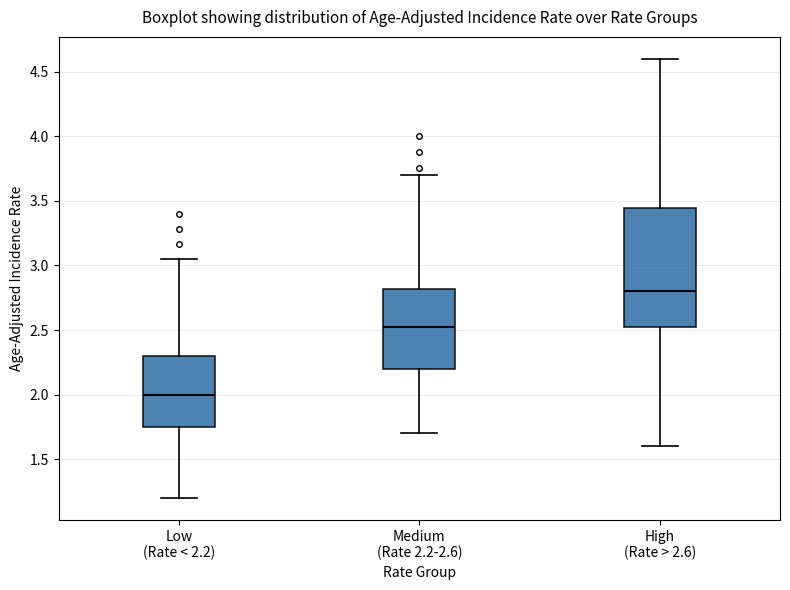

Reading left to right, read every box against the y-axis: the position of its median line, the range the box covers, and the ends of its whiskers. The values are not printed on the chart, so give them approximately, as read against the axis.

Low (Rate < 2.2): median 2.00, box 1.75 to 2.30, whiskers 1.20 to 3.05
Medium (Rate 2.2-2.6): median 2.55, box 2.20 to 2.80, whiskers 1.70 to 3.70
High (Rate > 2.6): median 2.80, box 2.50 to 3.45, whiskers 1.60 to 4.60